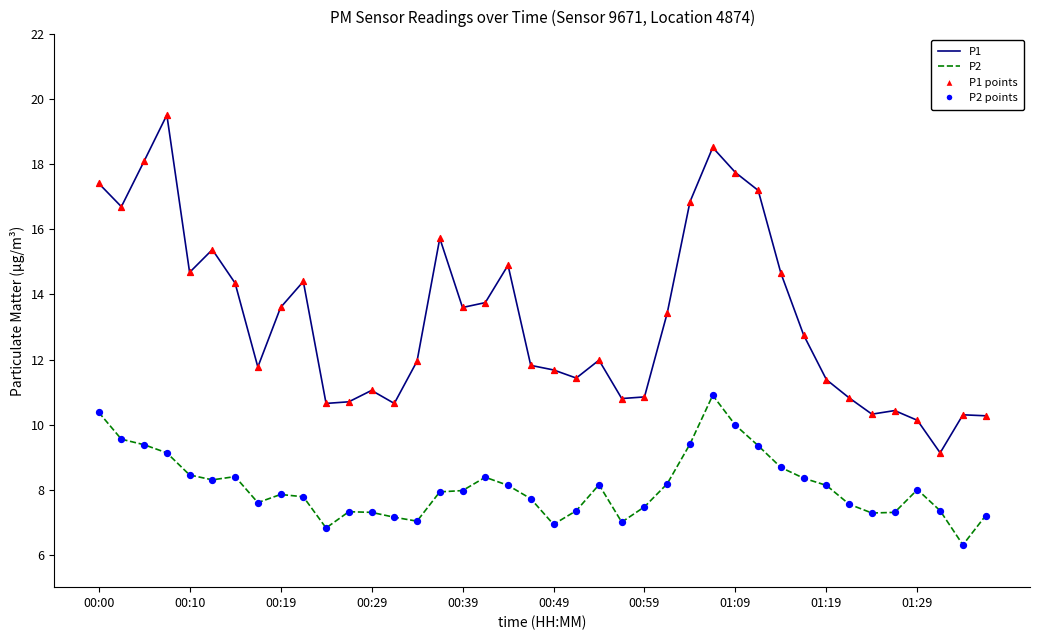

Which series has the largest total across all categories?

P1